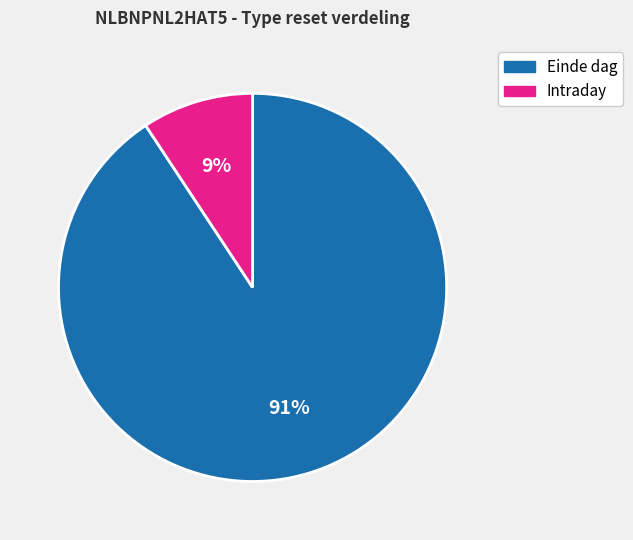

Between Intraday and Einde dag, which is larger?

Einde dag